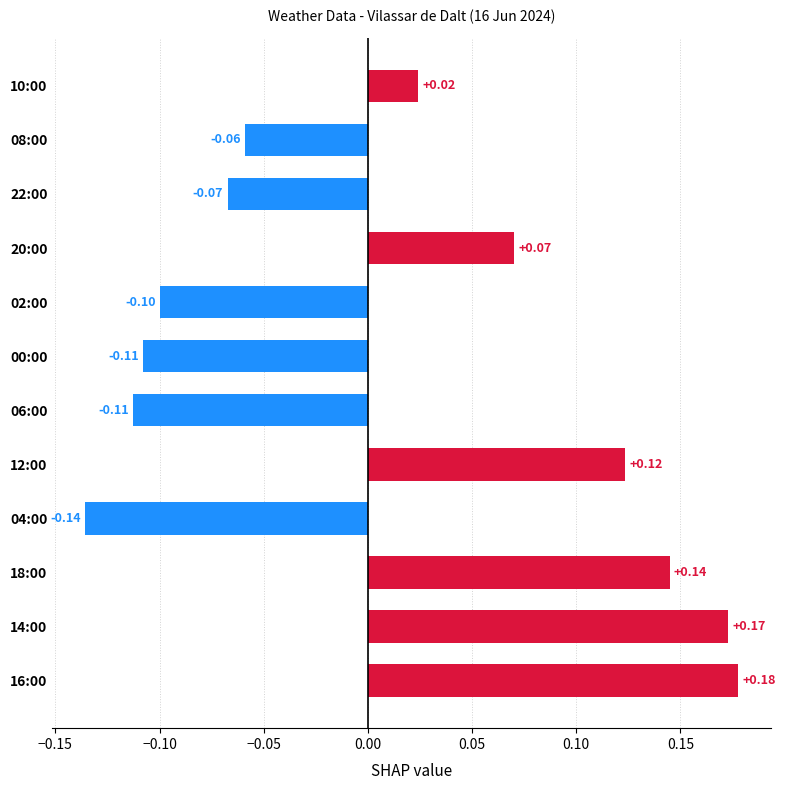

Between 10:00 and 16:00, which is larger?

16:00